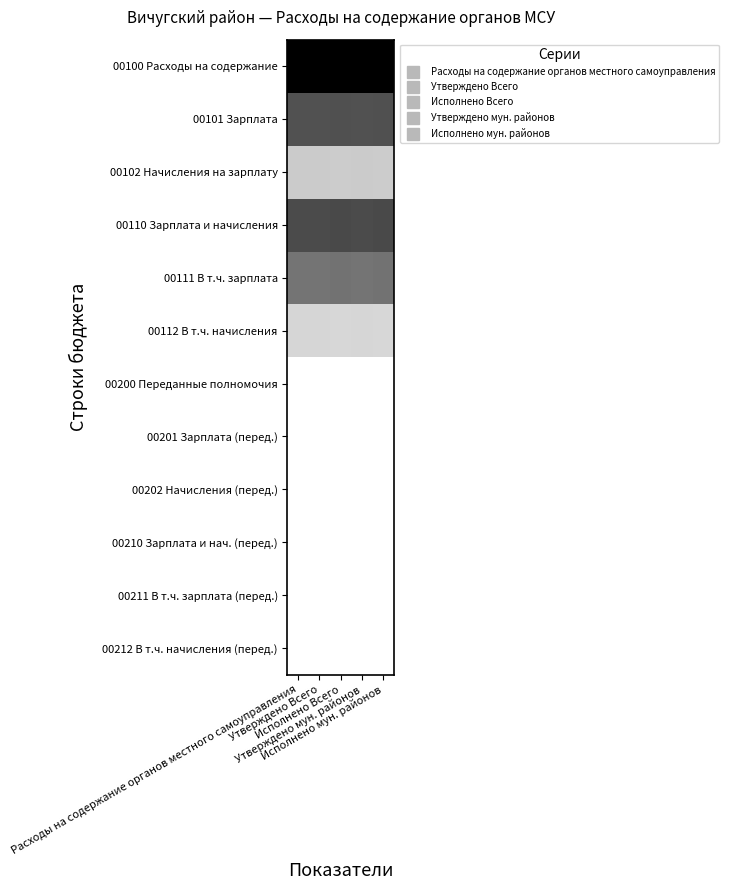

What is the difference between the highest and lowest values at Исполнено Всего?

1.0